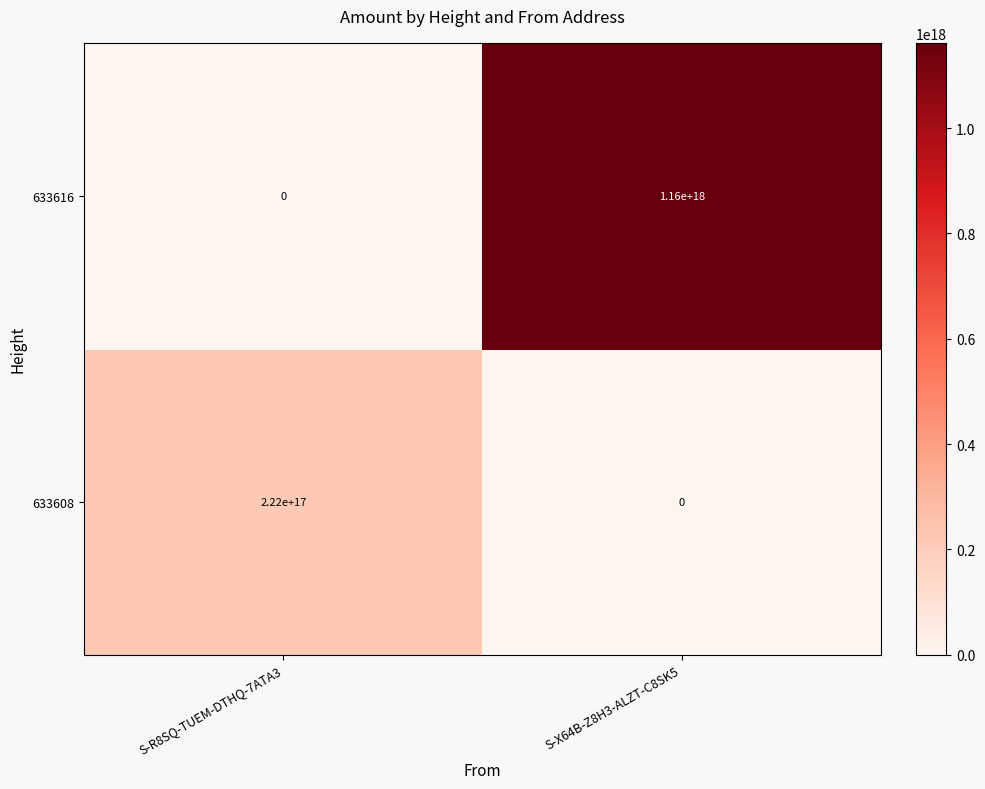

Which series has the largest total across all categories?

633616